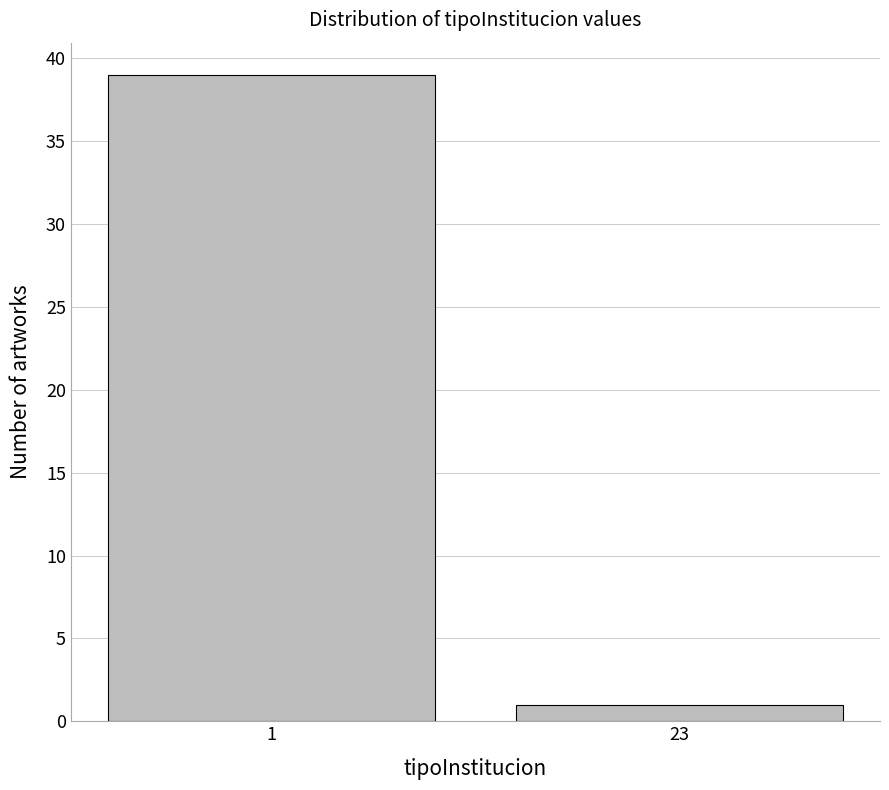

Reading left to right, what are all the values shown in this chart?

1=39	23=1